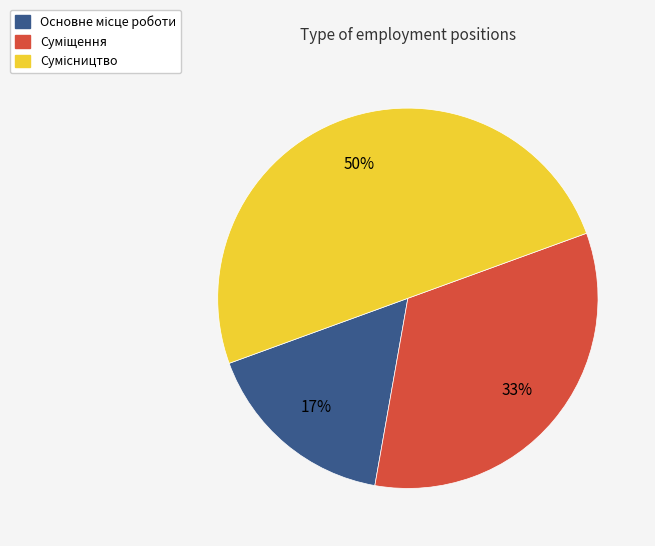

To the nearest percent, what is the average slice percentage?

33%